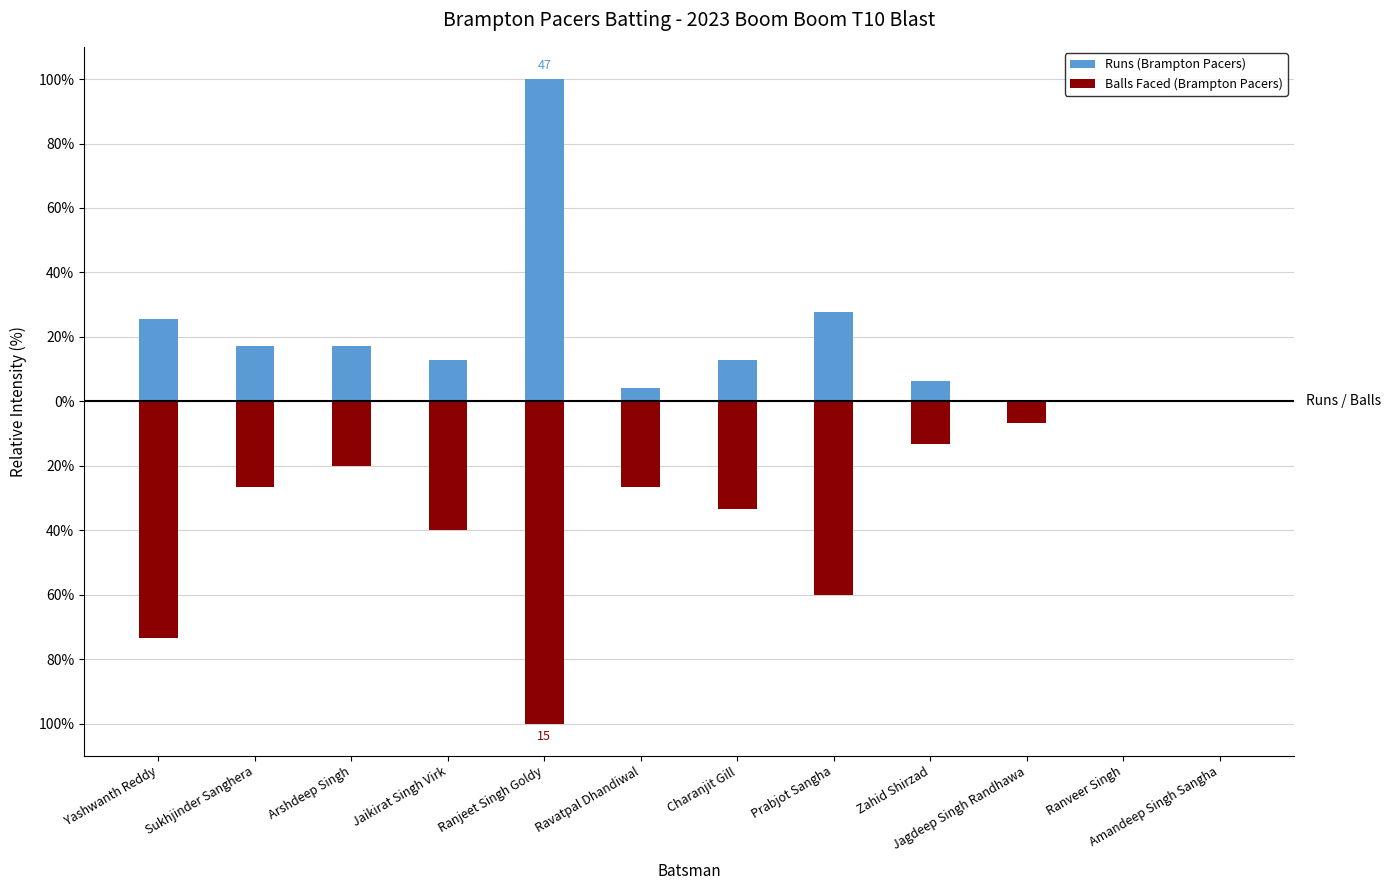

At Jagdeep Singh Randhawa, list the series in order from largest to smallest.

Runs (Brampton Pacers), Balls Faced (Brampton Pacers)